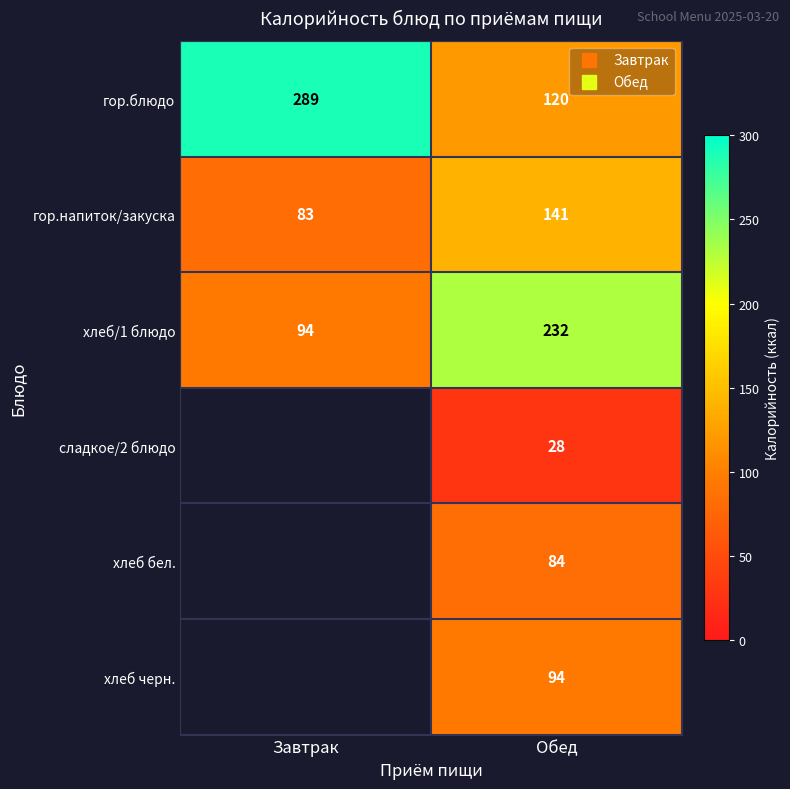

Rank the series at Обед from lowest to highest value.

сладкое/2 блюдо, хлеб бел., хлеб черн., гор.блюдо, гор.напиток/закуска, хлеб/1 блюдо